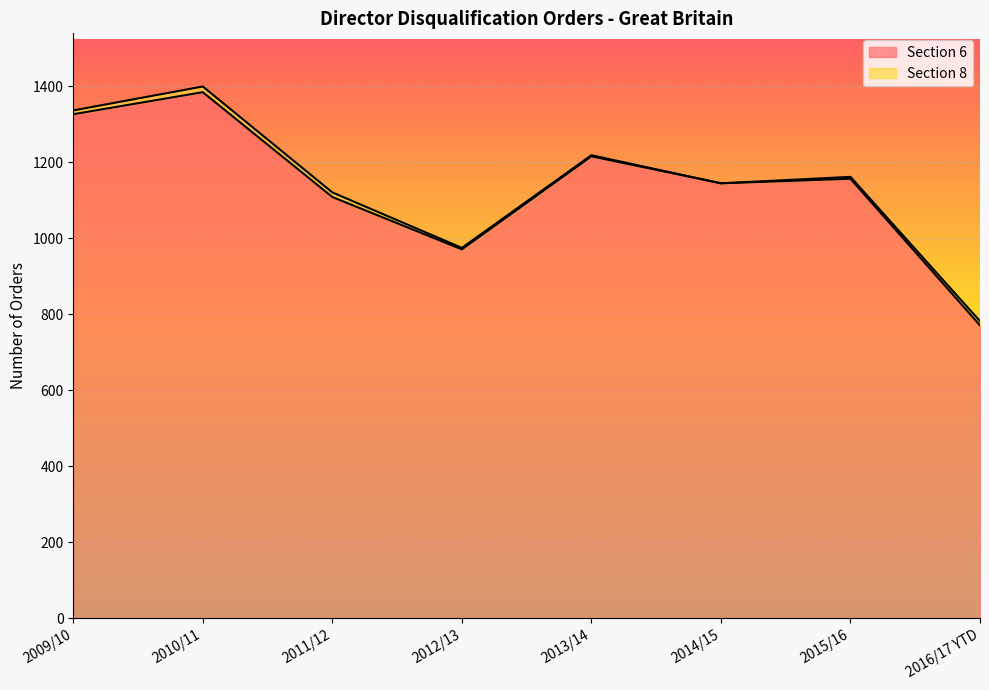

At which label does the data first exceed 1157?

2009/10